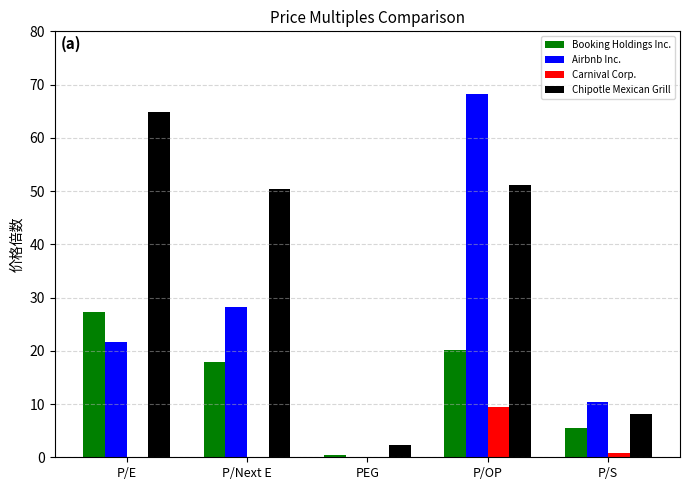

How many data points in Chipotle Mexican Grill are above 50?

3